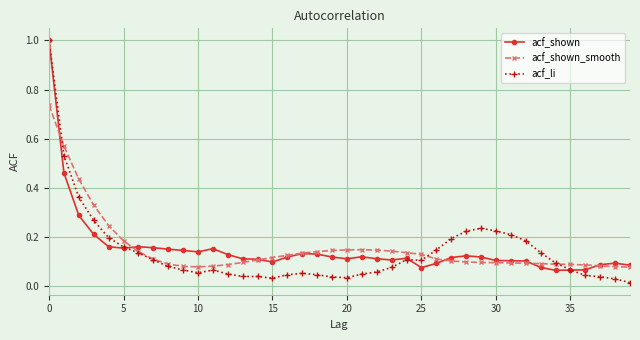

At how many categories does at least one series exceed 0?

40